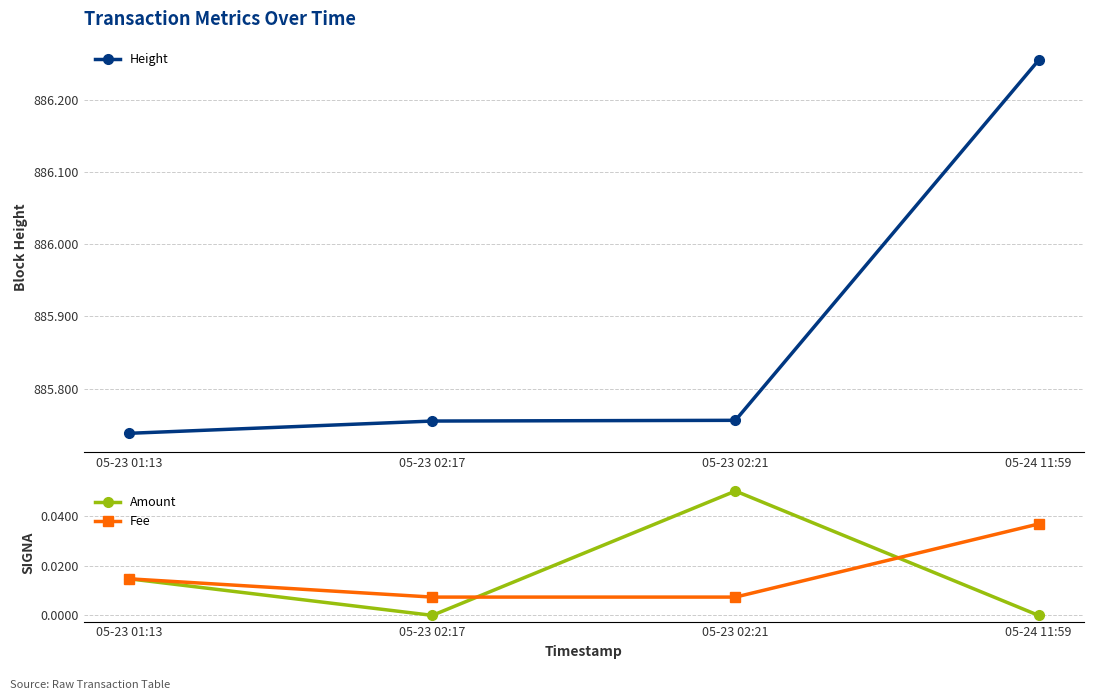

True or false: Fee has more than 1 points higher than both neighbors.

False